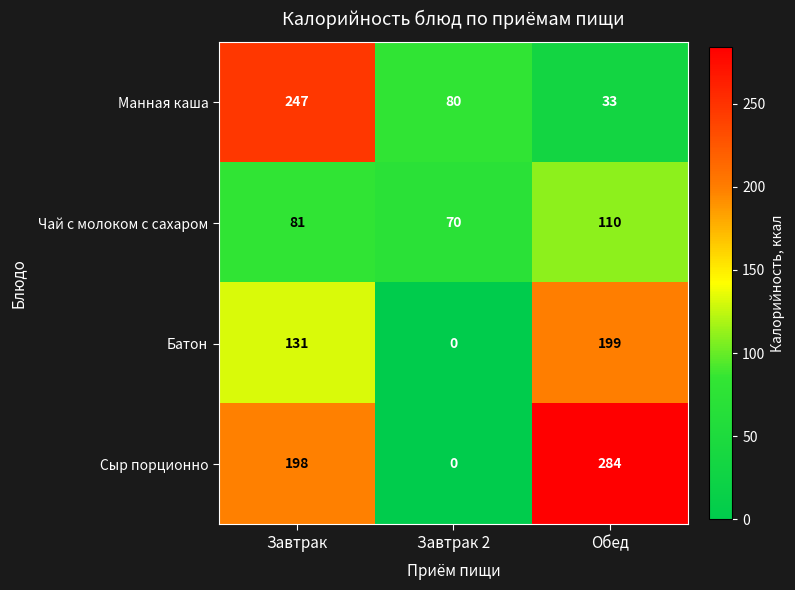

Which series changed the most between Завтрак and Обед?

Манная каша